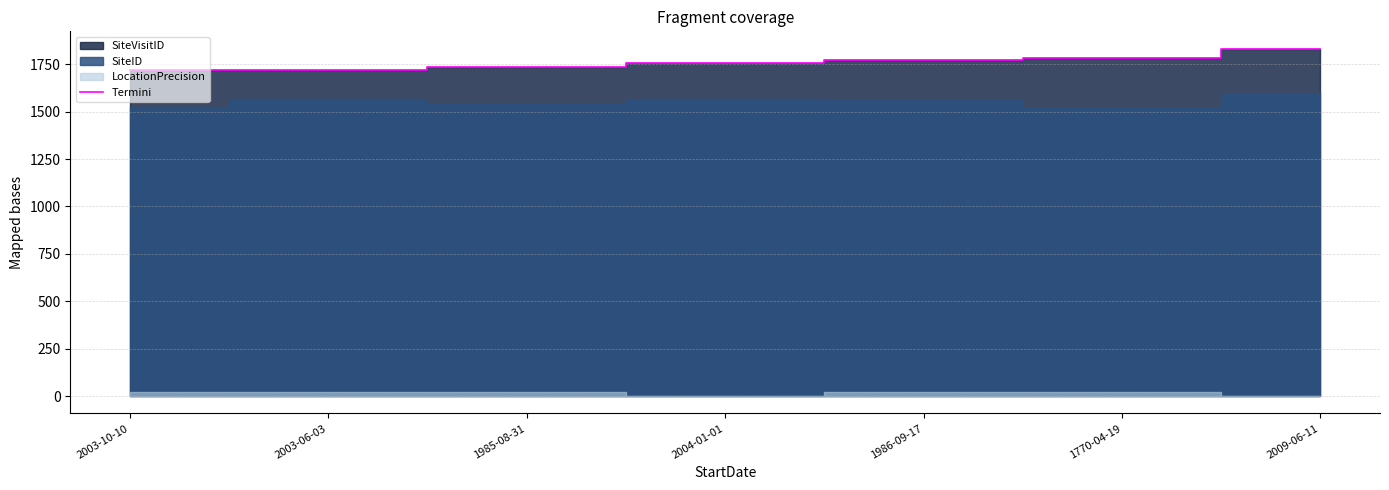

What is the sum of the values at 2004-01-01 and 2003-06-03?

3477.3